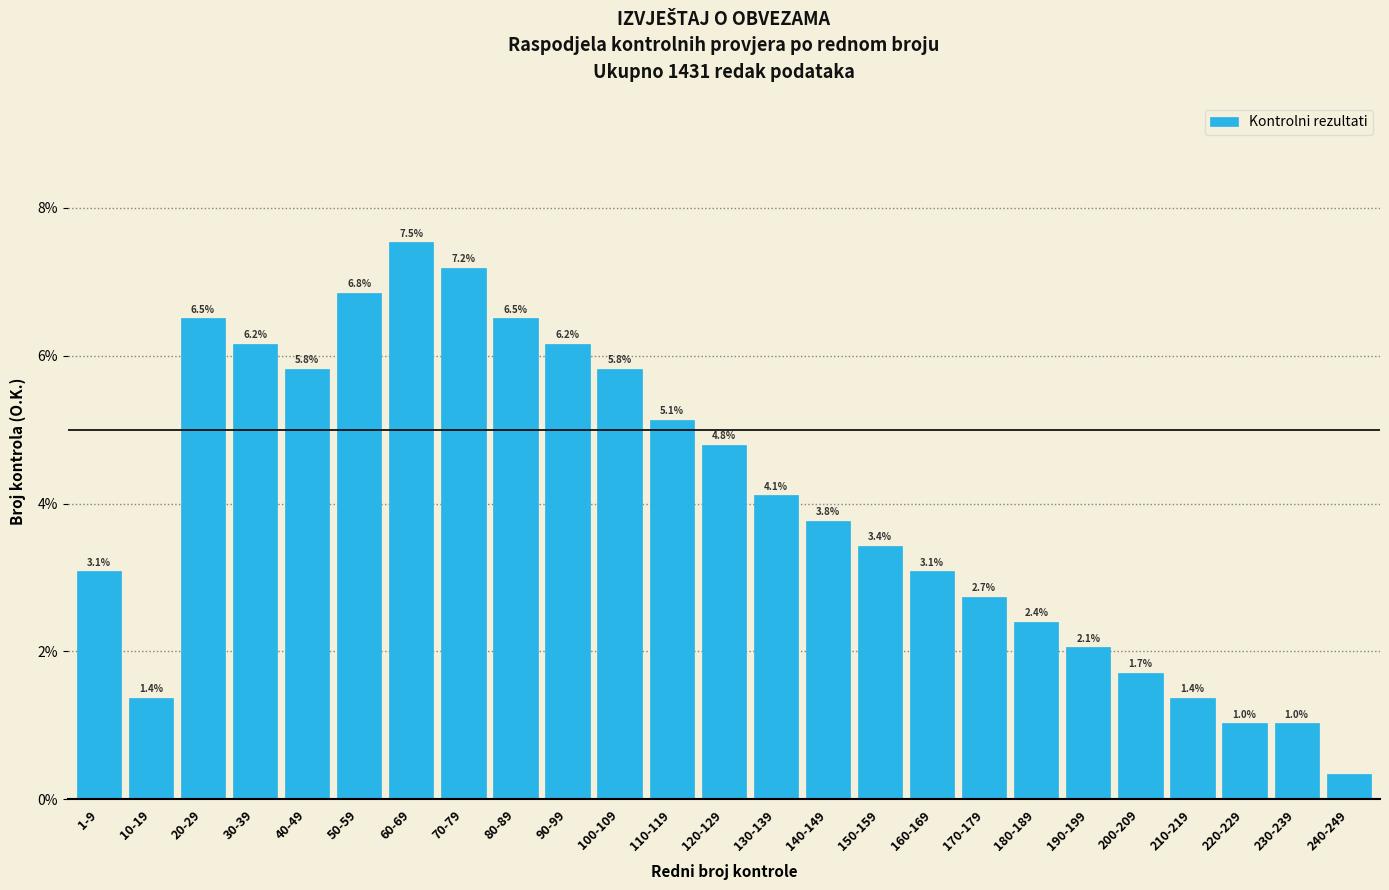

Where does the data first go above 3?

1-9